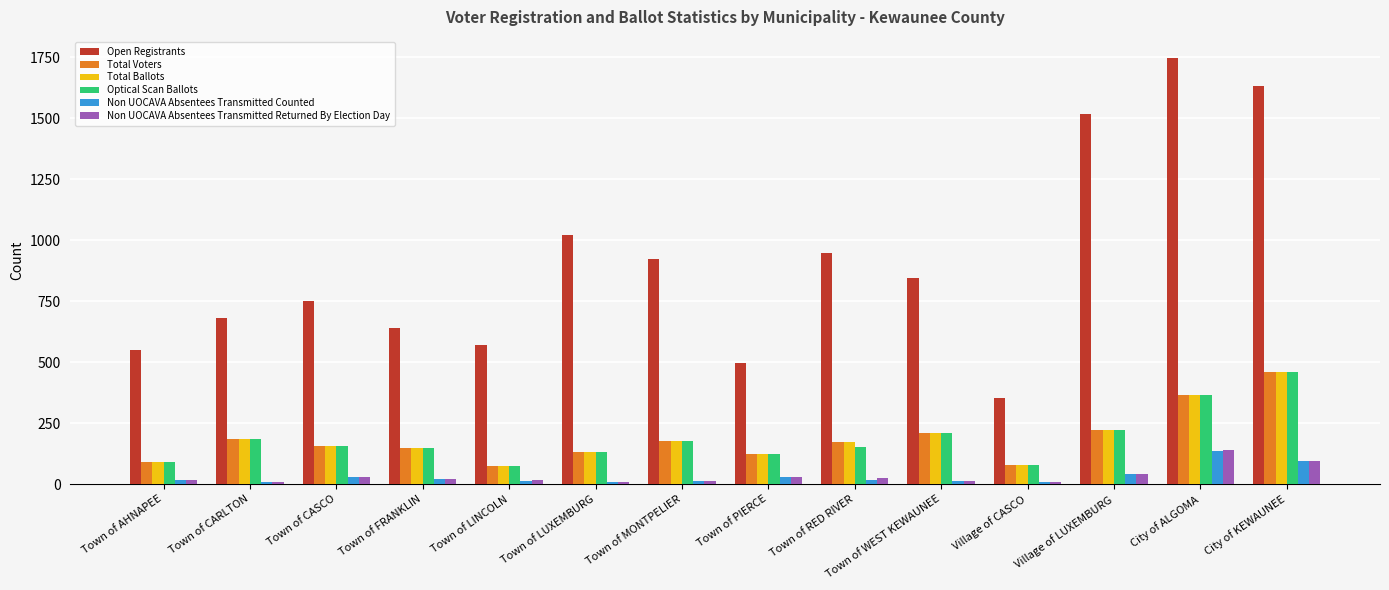

How many bars are there in total?

84